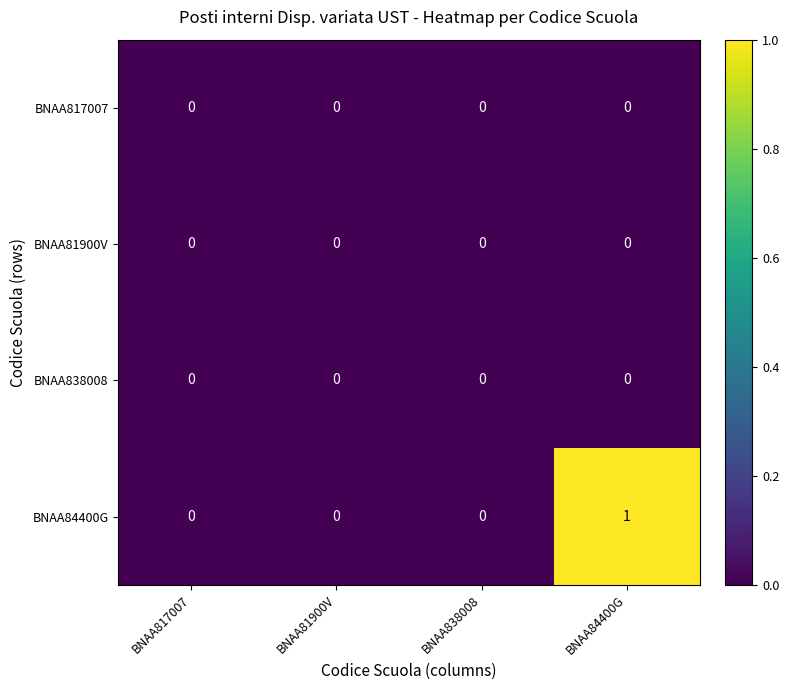

The BNAA838008 series shows 0 at BNAA817007. True or false?

True